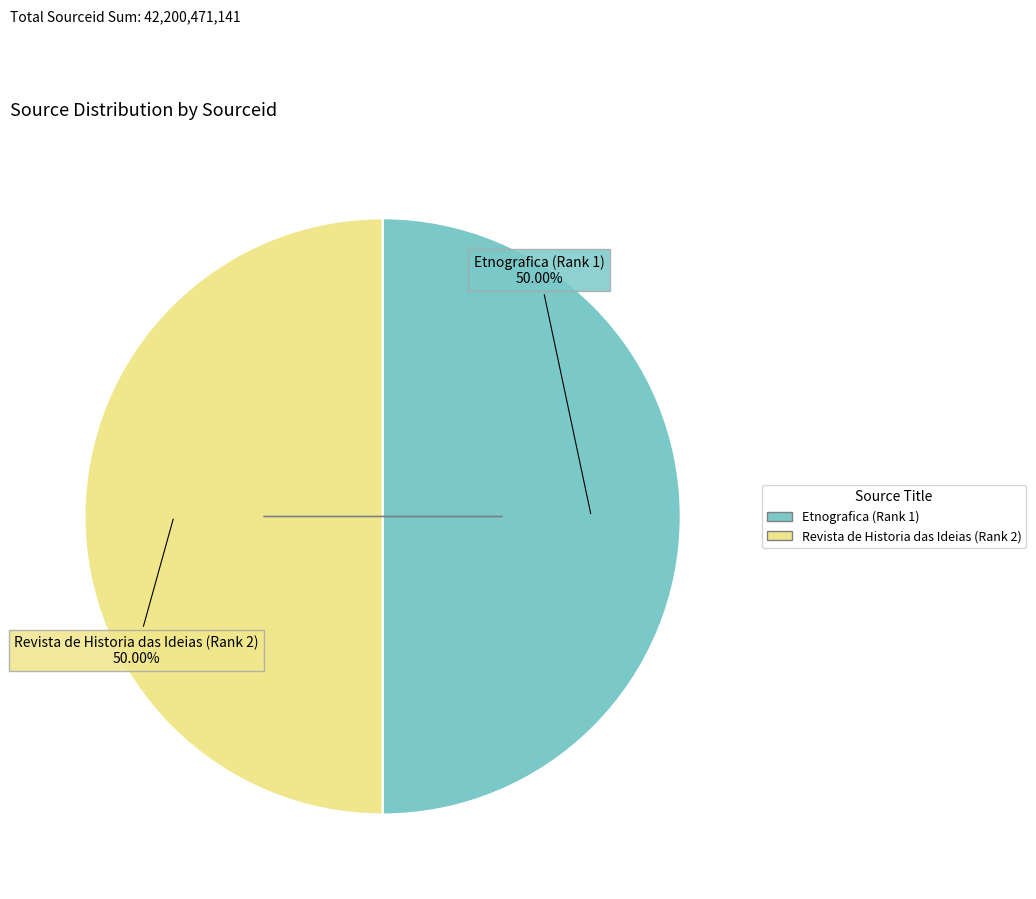

The Etnografica (Rank 1) slice represents 44% of the pie. True or false?

False